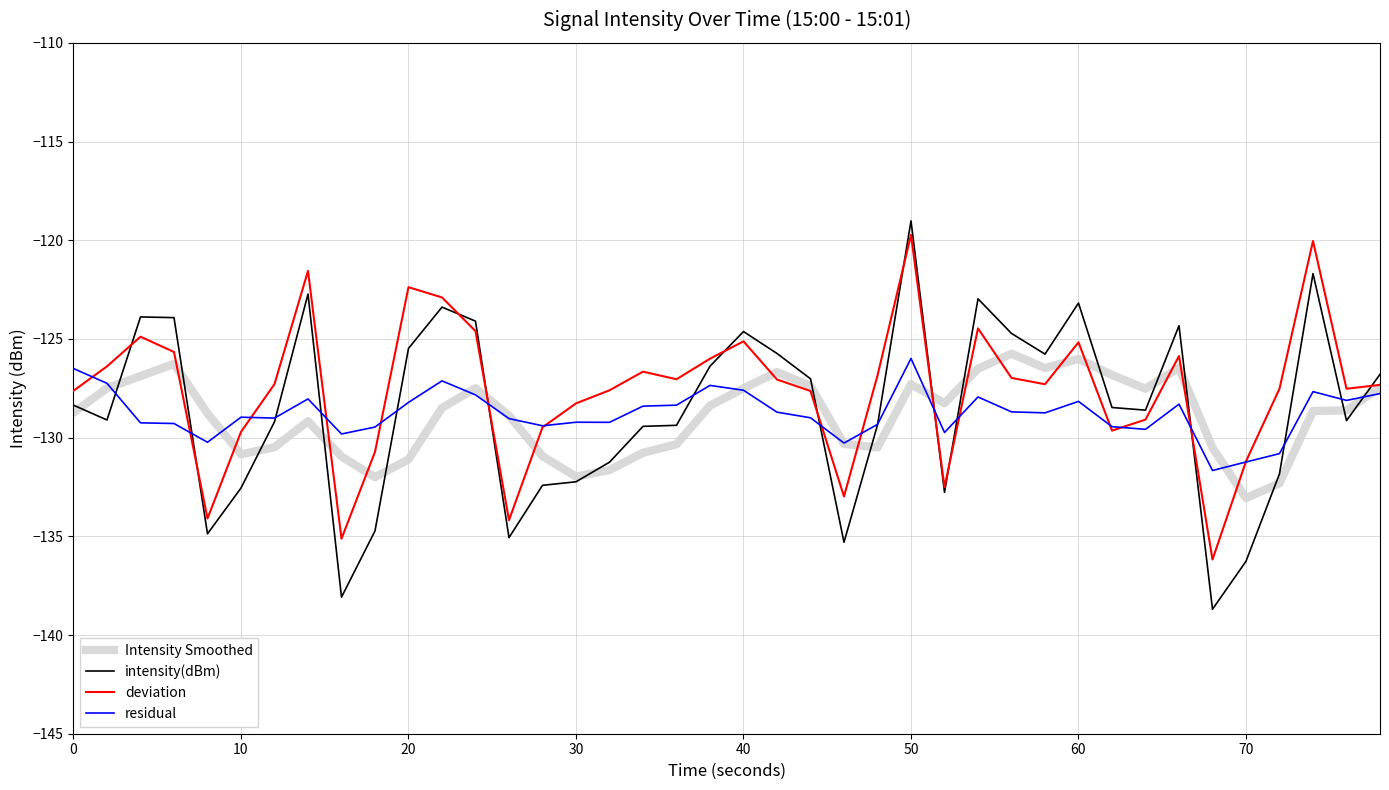

Which series has the largest range (max minus min)?

intensity(dBm)